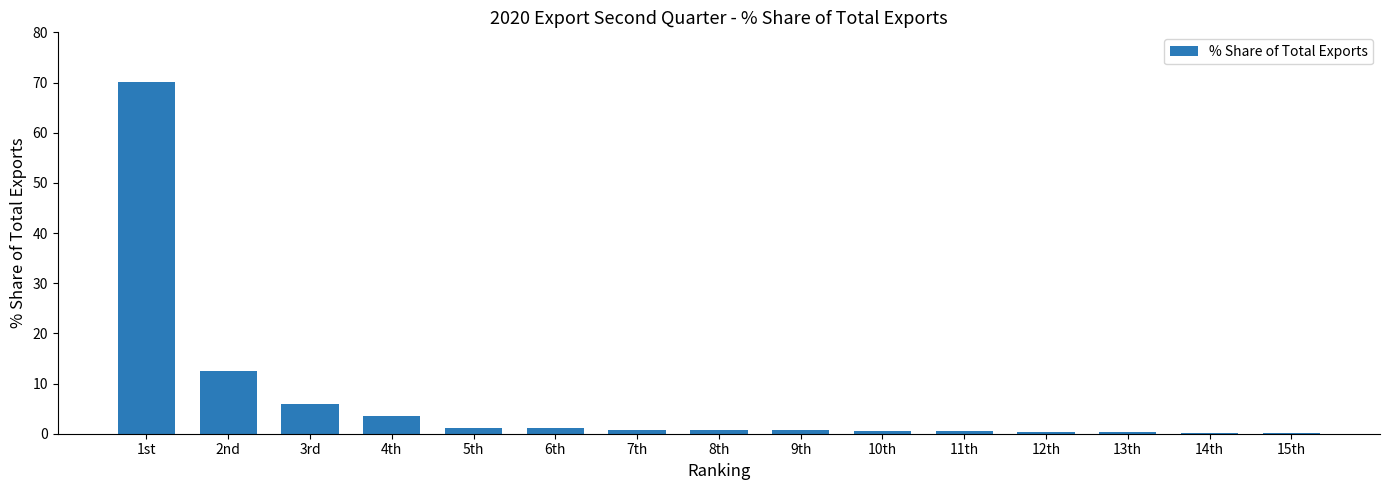

True or false: the data shows 0.2 at 14th.

True